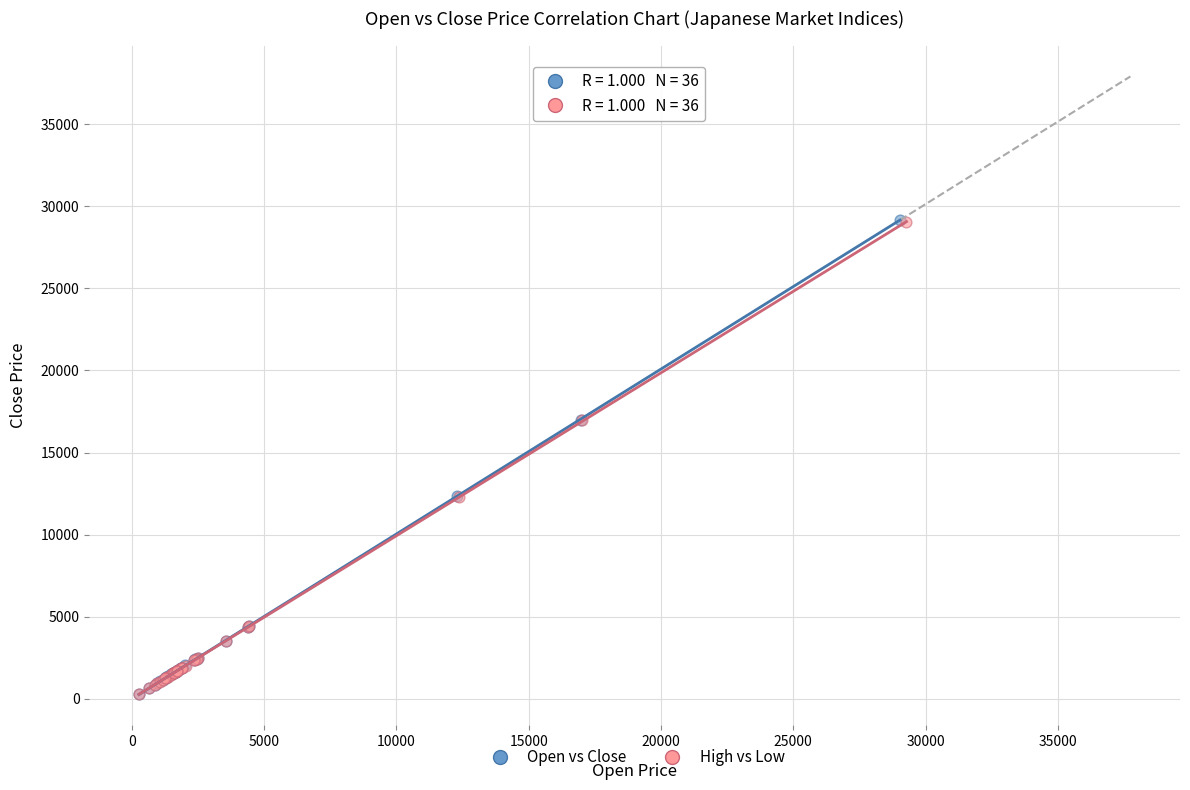

Which series has the widest spread of Y values?

Open vs Close